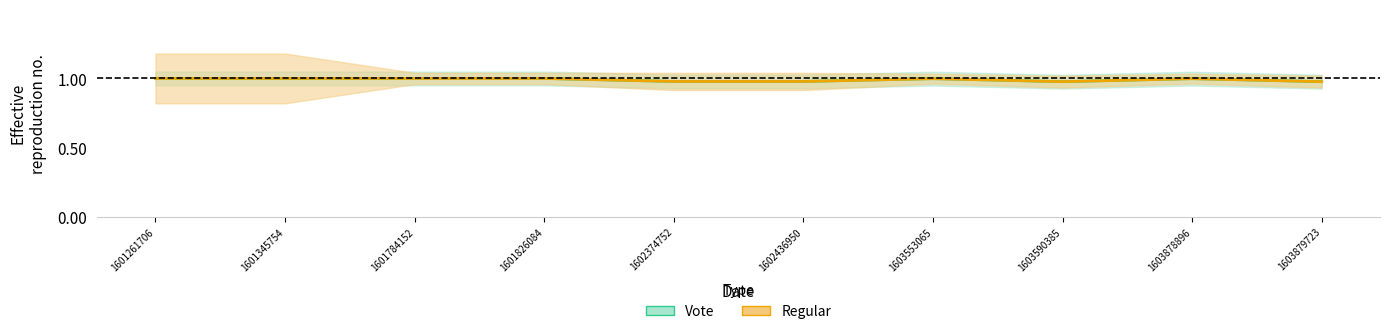

What is the value of the Regular point at the 9th from the left?

1.0